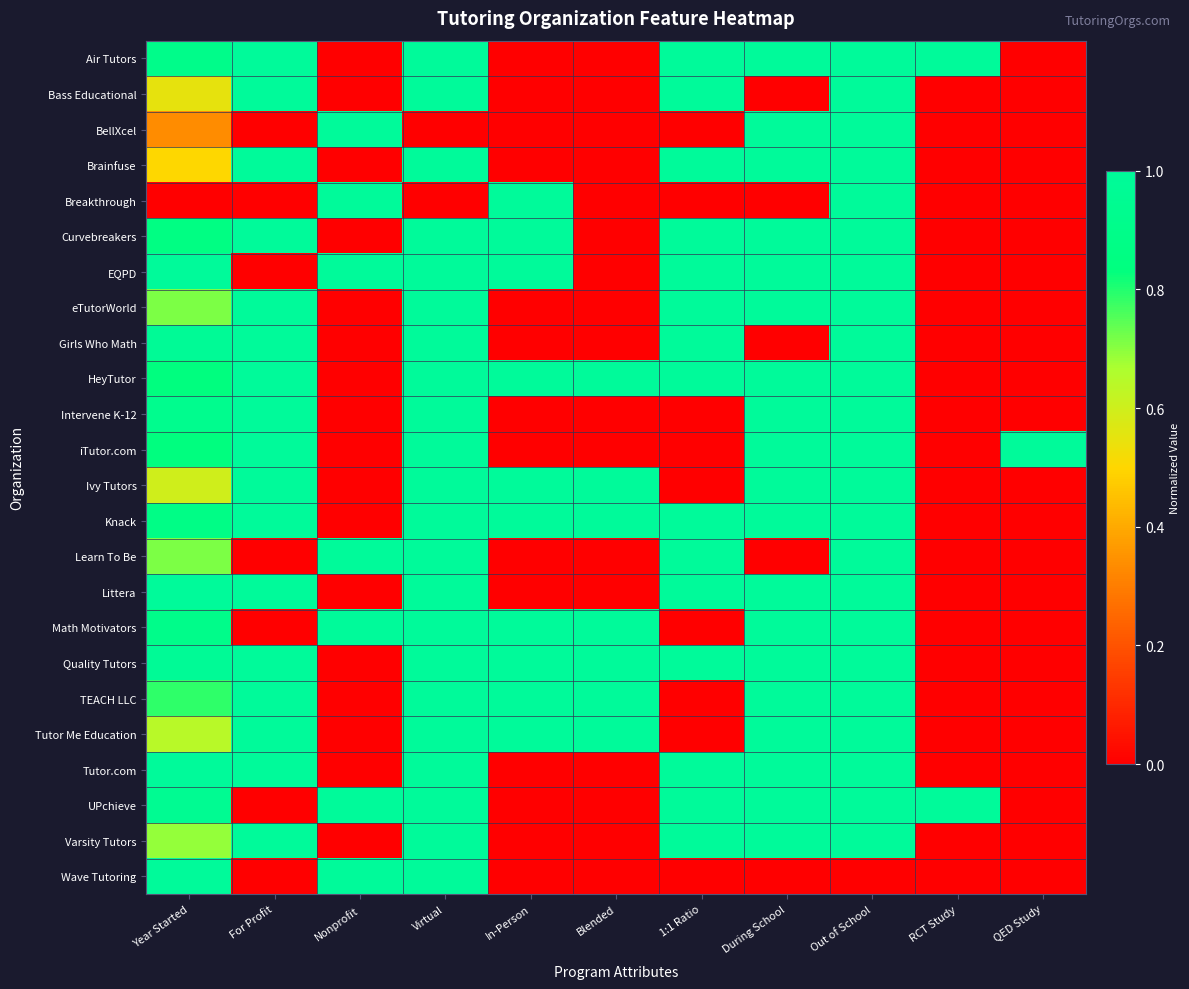

List the series in order of their peak value, highest first.

Air Tutors, Bass Educational, BellXcel, Brainfuse, Breakthrough, Curvebreakers, EQPD, eTutorWorld, Girls Who Math, HeyTutor, Intervene K-12, iTutor.com, Ivy Tutors, Knack, Learn To Be, Littera, Math Motivators, Quality Tutors, TEACH LLC, Tutor Me Education, Tutor.com, UPchieve, Varsity Tutors, Wave Tutoring